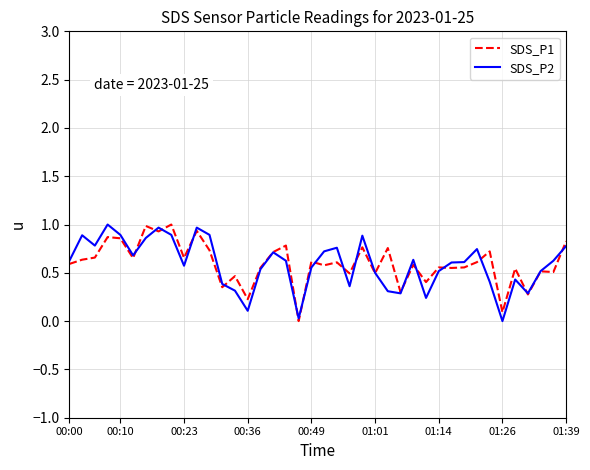

How many lines are shown in the chart?

2